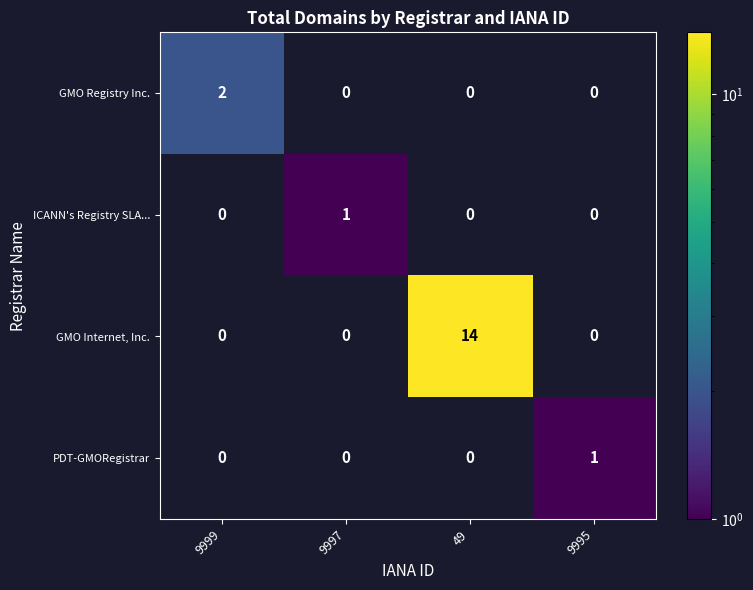

The GMO Internet, Inc. series shows 14 at 49. True or false?

True